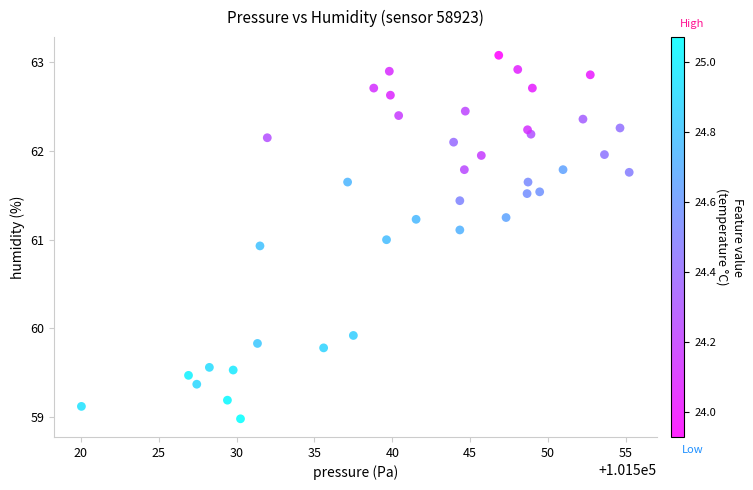

What is the range of Y values (max minus min)?

4.1